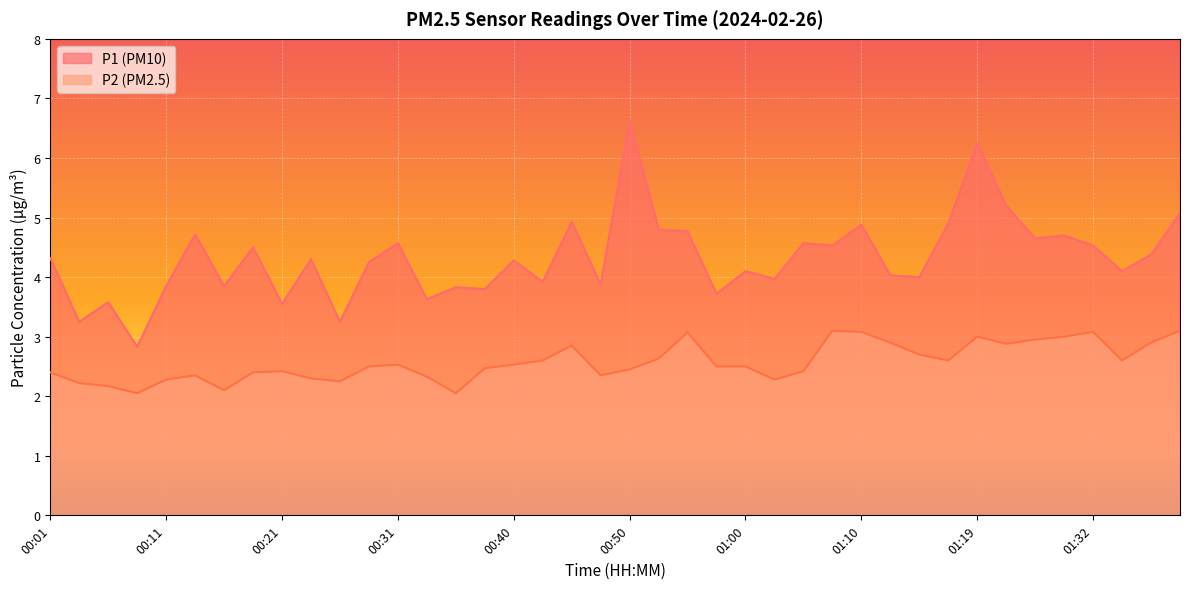

What is the difference between the maximum and minimum values in the P1 series?

3.8